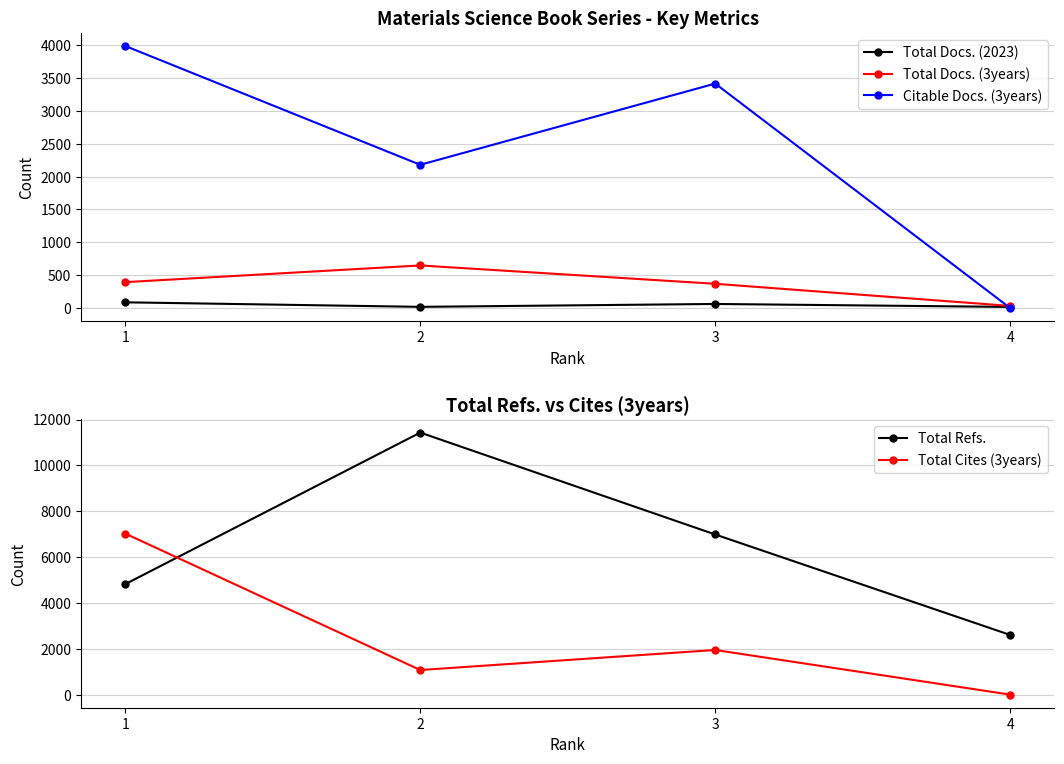

The Total Refs. series shows 10211 at 3. True or false?

False